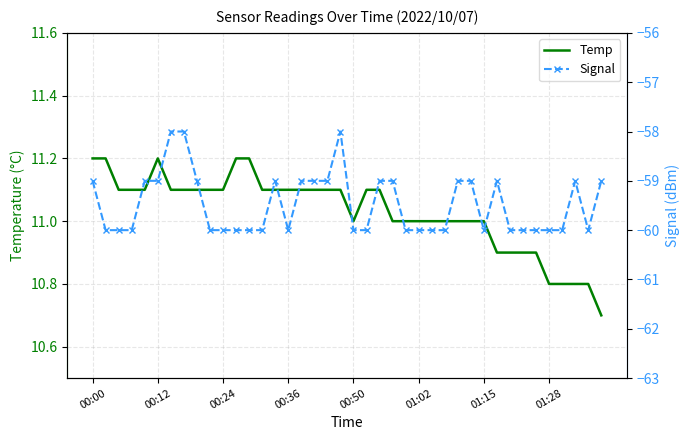

Reading right to left, transcribe all the data shown in this chart.

Temp: 10.7	10.8	10.8	10.8	10.8	10.9	10.9	10.9	10.9	11.0	11.0	11.0	11.0	11.0	11.0	11.0	11.0	11.1	11.1	11.0	11.1	11.1	11.1	11.1	11.1	11.1	11.1	11.2	11.2	11.1	11.1	11.1	11.1	11.1	11.2	11.1	11.1	11.1	11.2	11.2
Signal: -59.0	-60.0	-59.0	-60.0	-60.0	-60.0	-60.0	-60.0	-59.0	-60.0	-59.0	-59.0	-60.0	-60.0	-60.0	-60.0	-59.0	-59.0	-60.0	-60.0	-58.0	-59.0	-59.0	-59.0	-60.0	-59.0	-60.0	-60.0	-60.0	-60.0	-60.0	-59.0	-58.0	-58.0	-59.0	-59.0	-60.0	-60.0	-60.0	-59.0